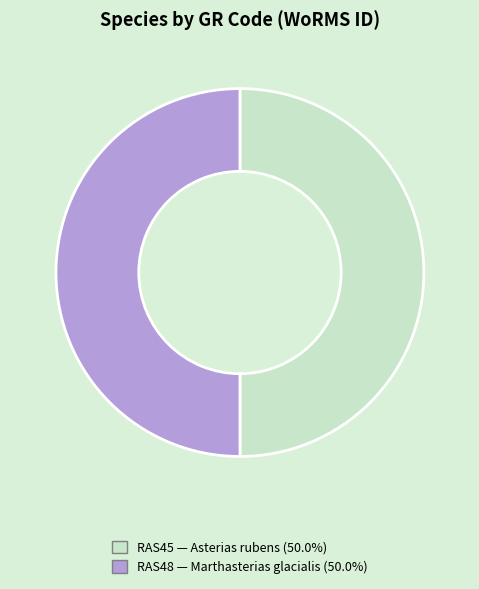

Is the sum of RAS45 and RAS48 greater than half?

Yes